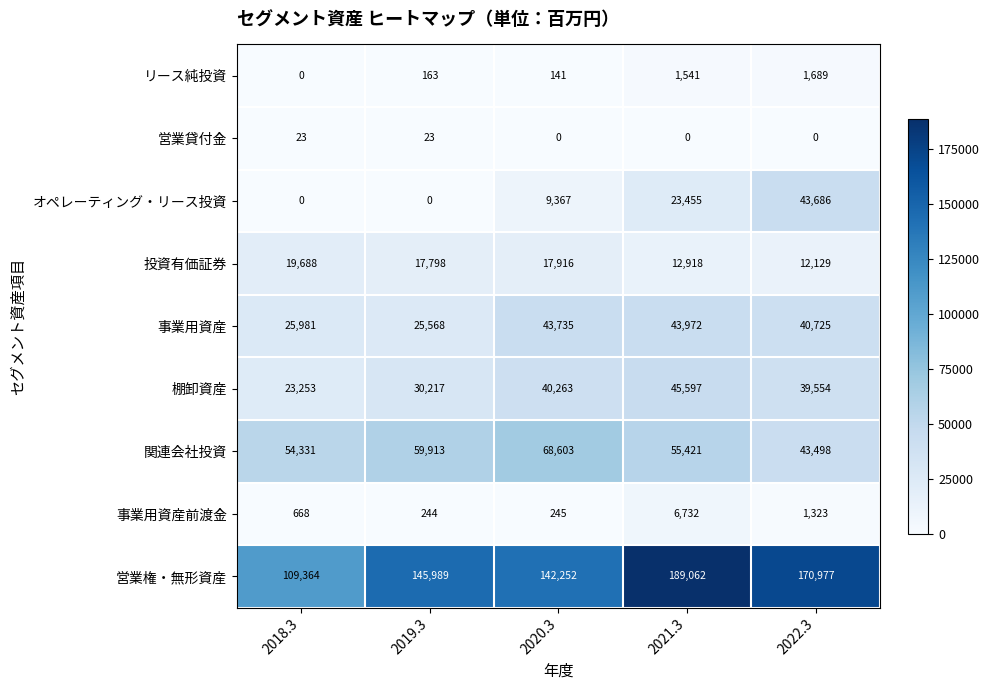

The value of リース純投資 at 2018.3 is 0. True or false?

True